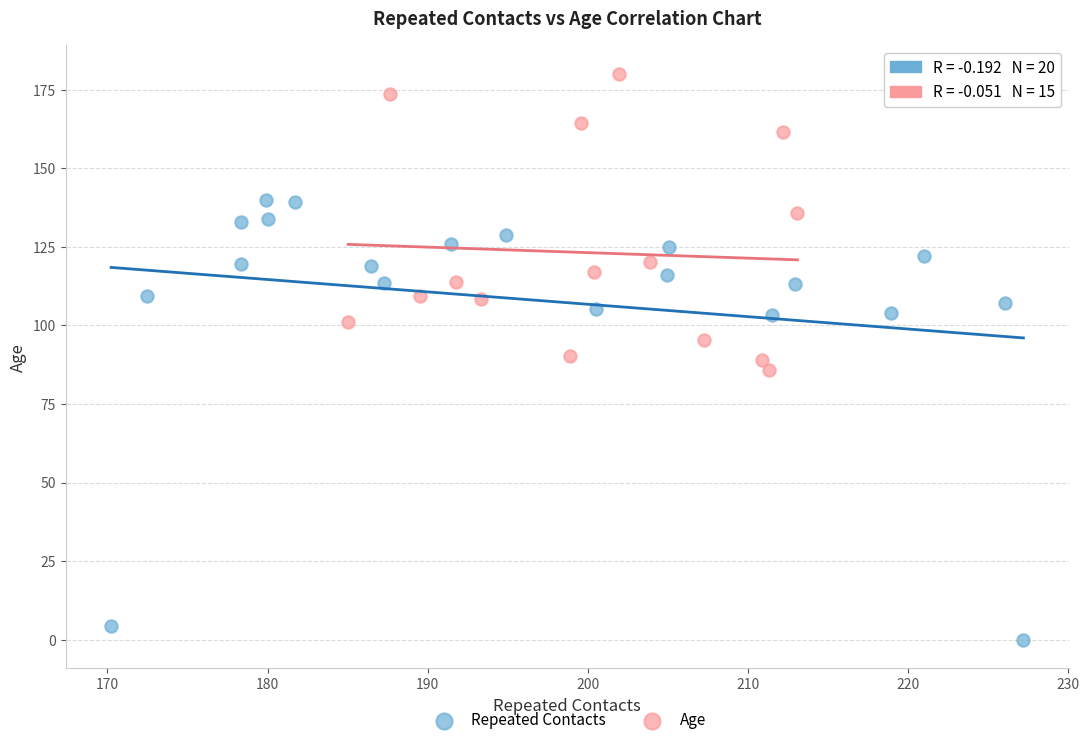

Which series contains the lowest Y value?

Repeated Contacts